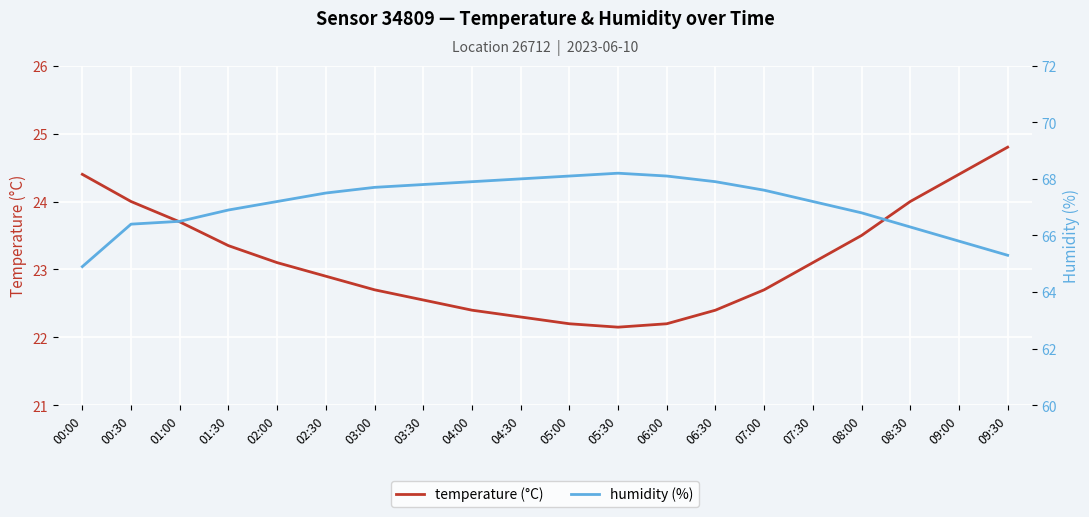

True or false: temperature (°C) and humidity (%) intersect in this chart.

False